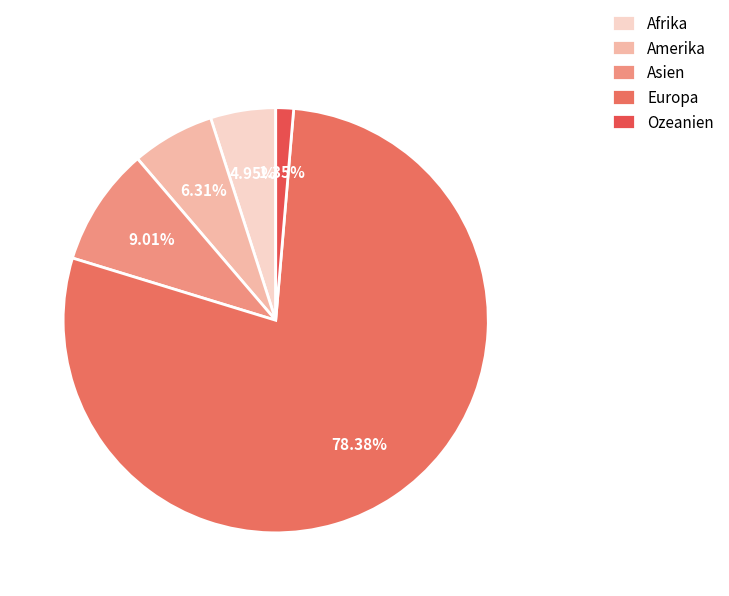

What is the ratio of the value at Afrika to the value at Ozeanien?

3.7